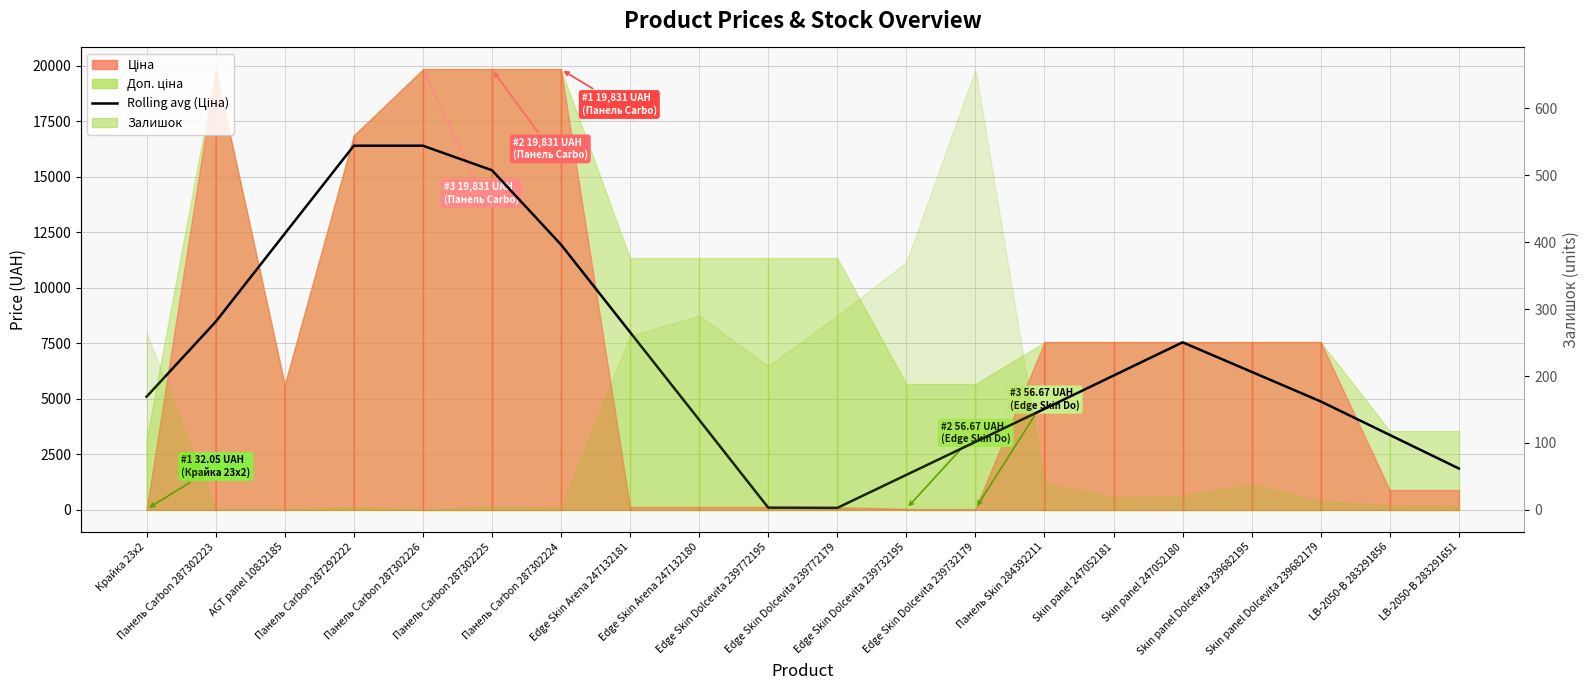

Between Edge Skin Dolcevita 239732195 and Панель Carbon 287302223, which is larger?

Панель Carbon 287302223